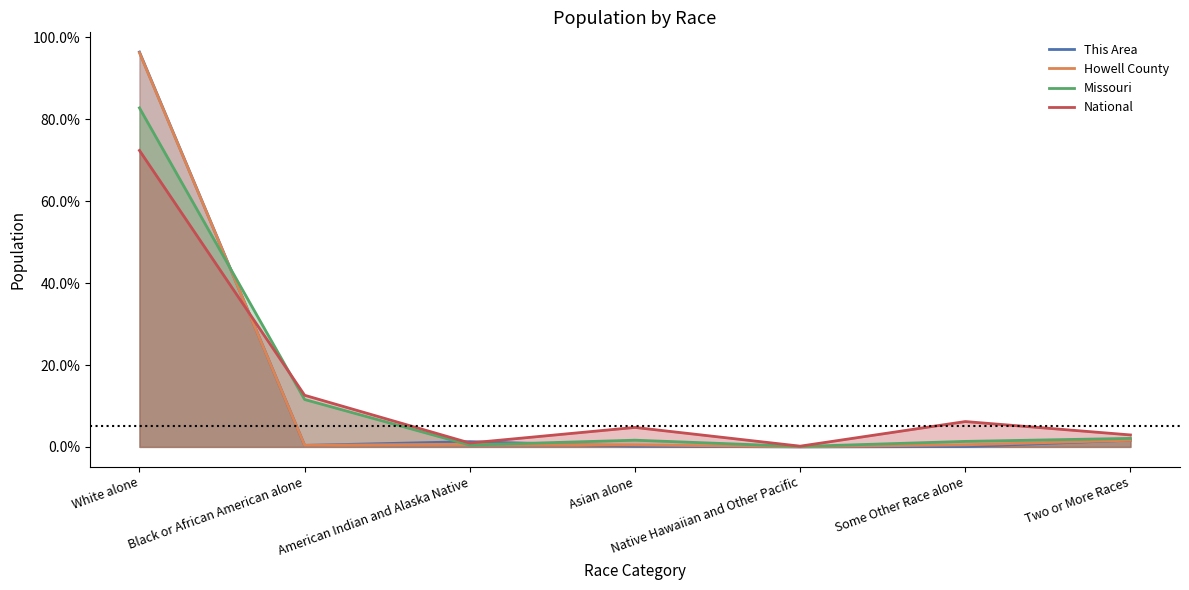

Where is the first local minimum for National?

American Indian and Alaska Native